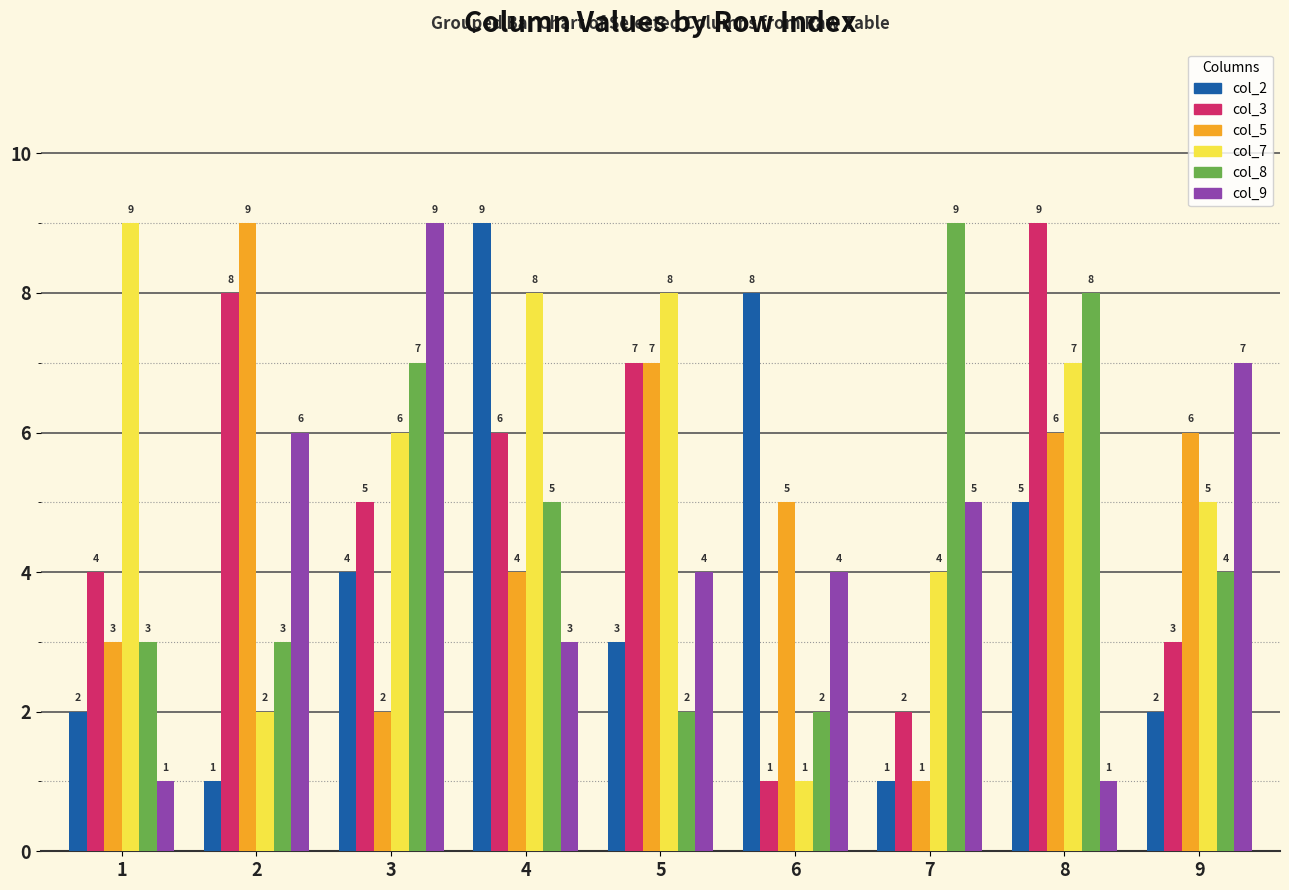

What is the sum of the col_7 values at 3 and 8?

13